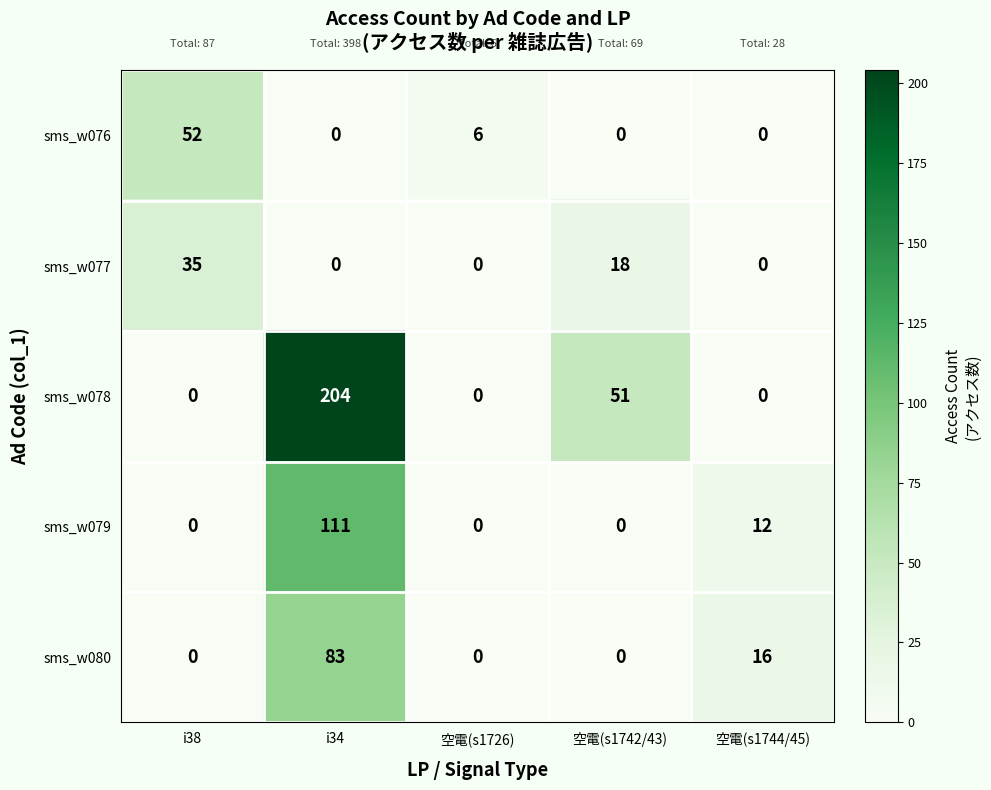

At how many categories does at least one series exceed 202?

1